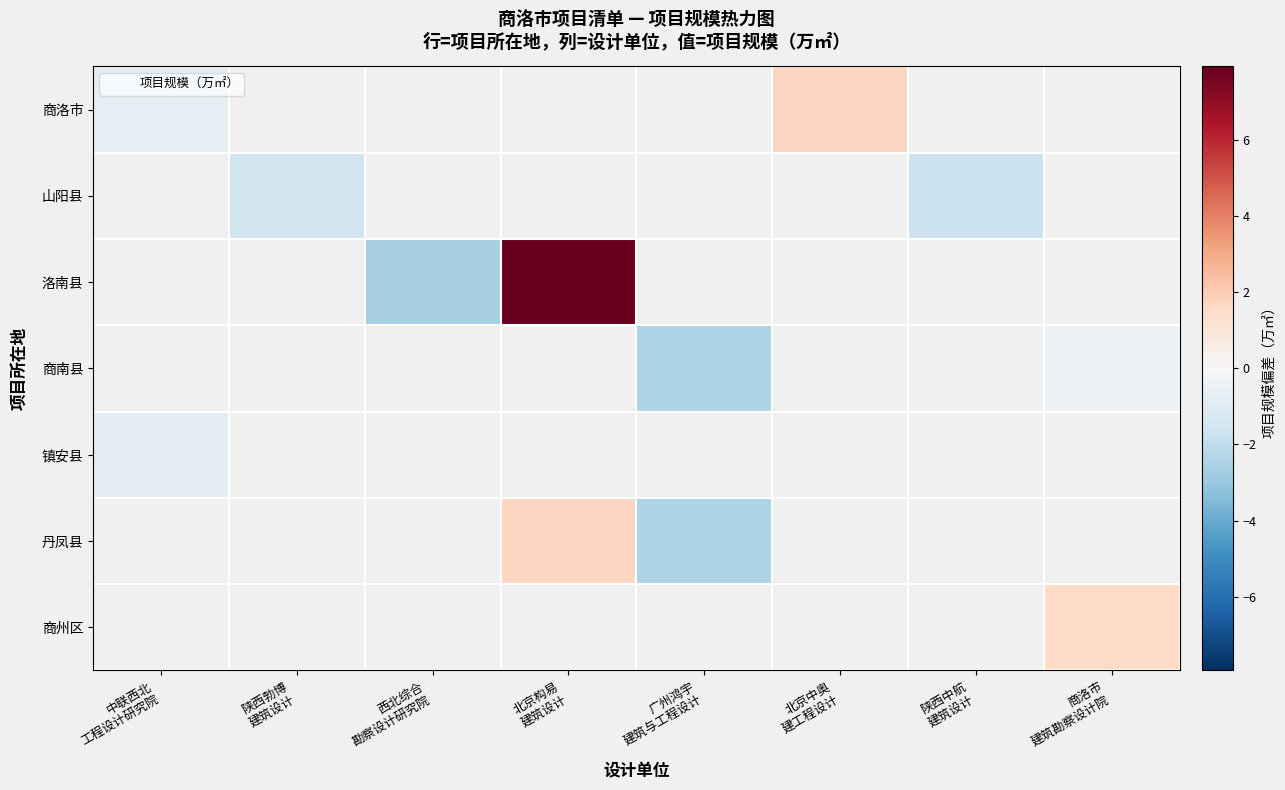

What is the sum of the 商洛市 values at 中联西北 工程设计研究院 and 北京中奥 建工程设计?

0.9